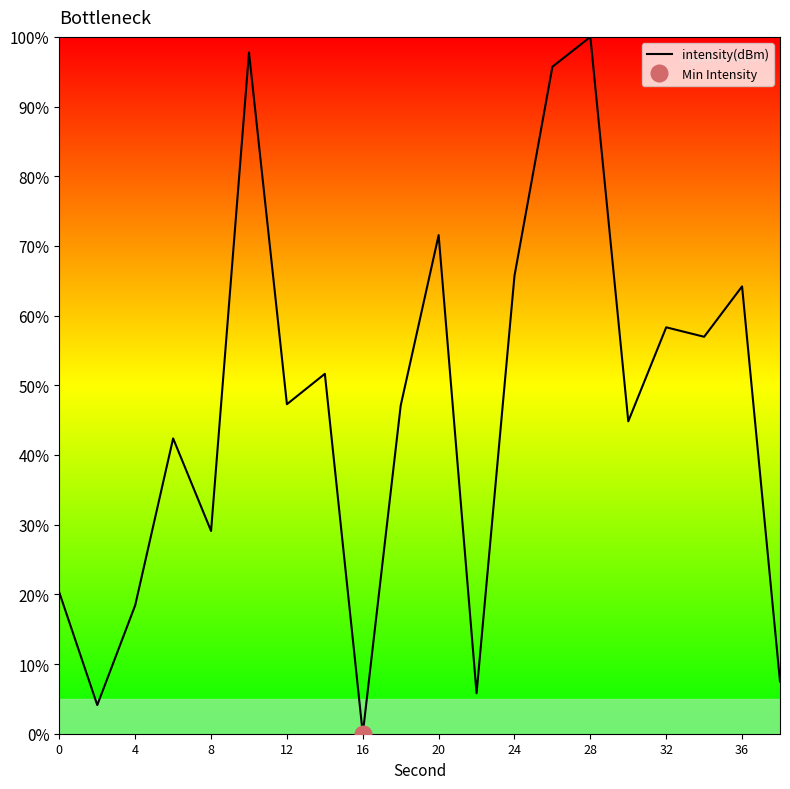

Which category has the lowest value in the intensity(dBm) series?

16